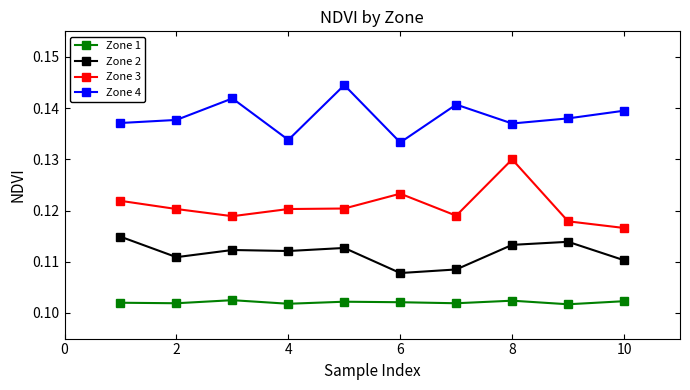

Is this an area chart (filled region under the line)?

No